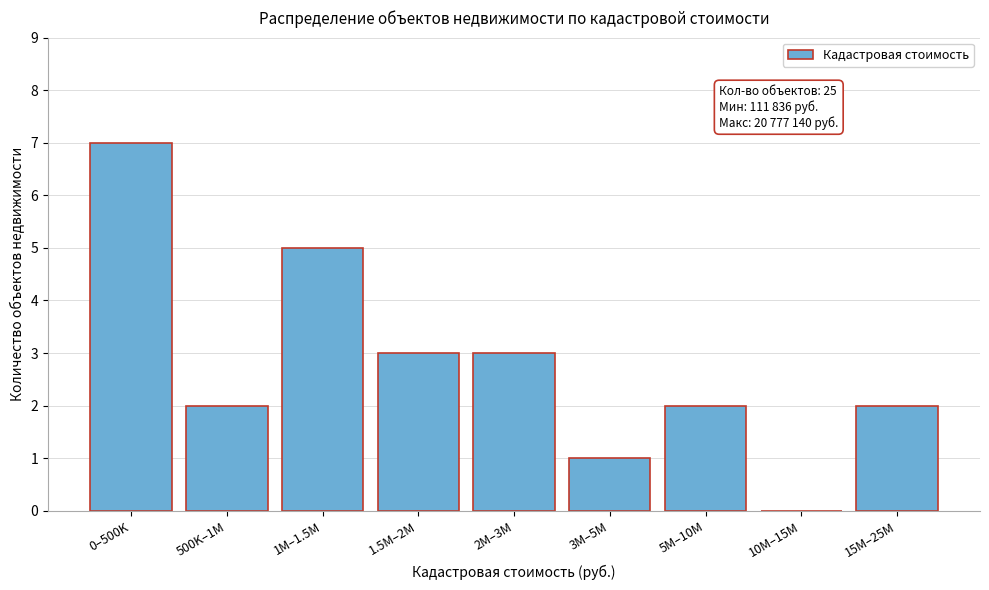

Reading right to left, extract all data points from this chart.

15M–25M=2	10M–15M=0	5M–10M=2	3M–5M=1	2M–3M=3	1.5M–2M=3	1M–1.5M=5	500K–1M=2	0–500K=7